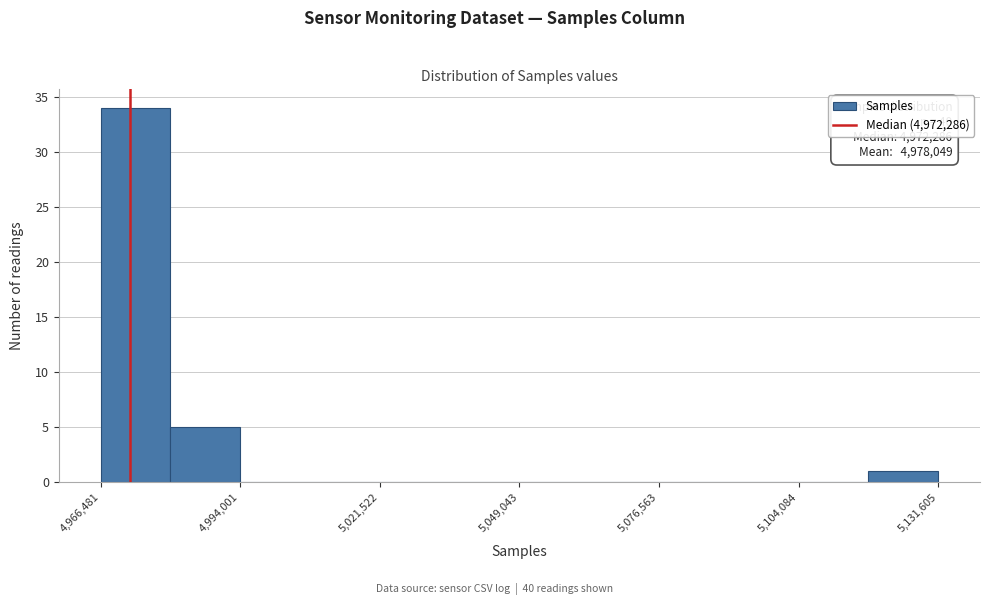

Read against the x-axis, roughly where is the centre of the tallest bar?

4975000